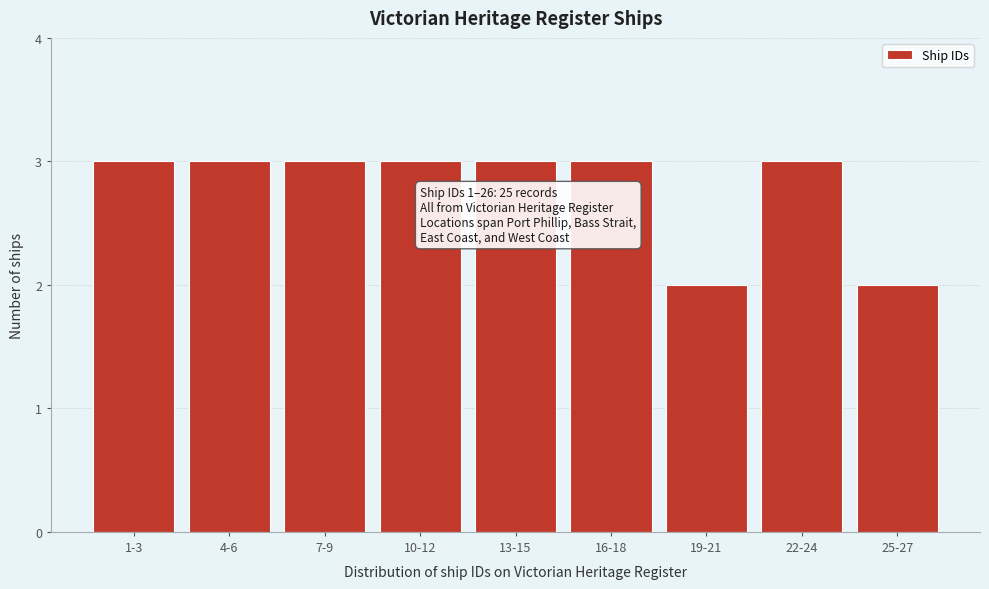

Reading left to right, what are all the values shown in this chart?

1-3=3	4-6=3	7-9=3	10-12=3	13-15=3	16-18=3	19-21=2	22-24=3	25-27=2